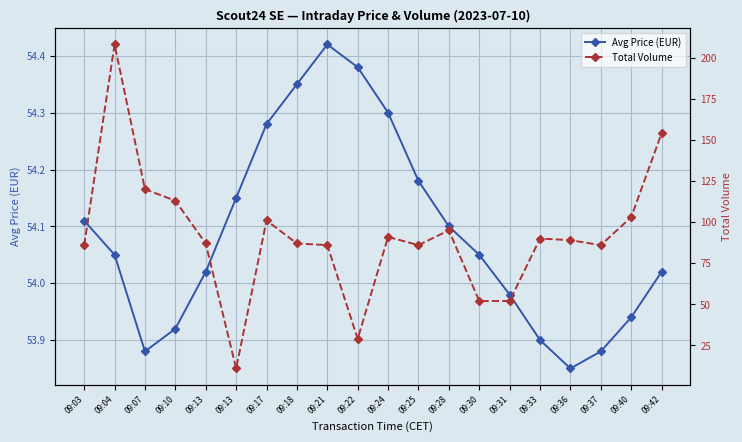

What is the difference between the Total Volume values at 09:13 and 09:18?

76.0